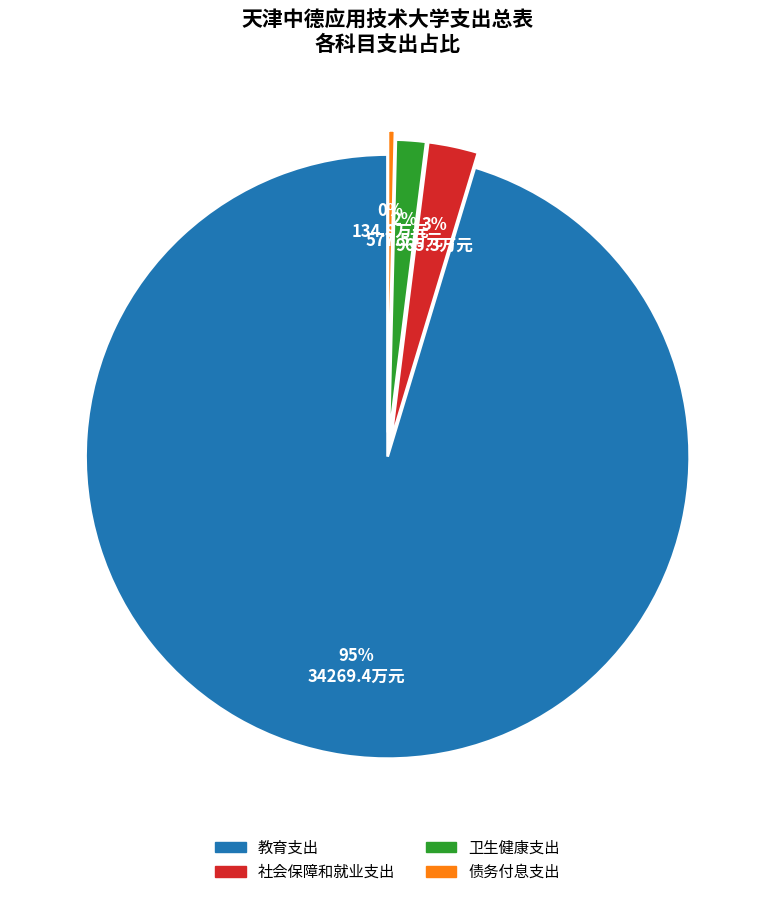

How many segments does this pie chart have?

4